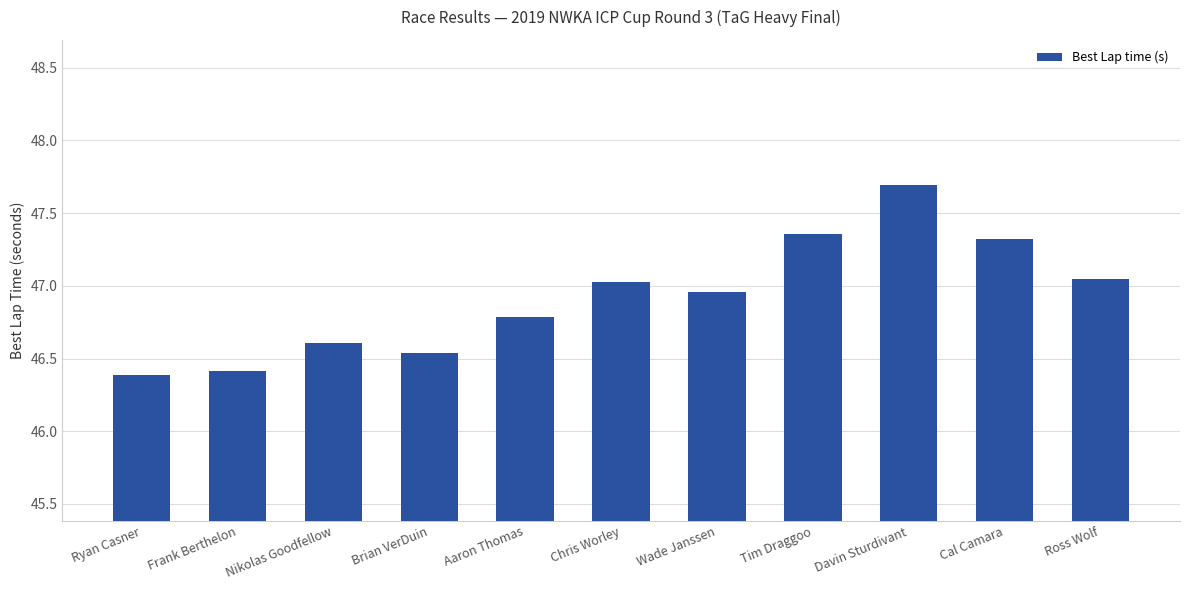

What is the smallest value displayed?

46.4